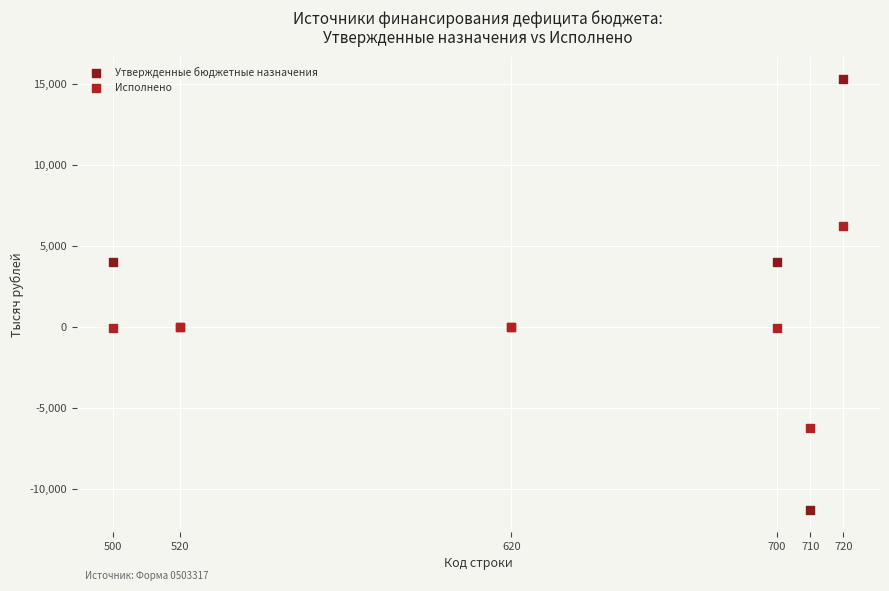

Which series reaches the maximum Y coordinate?

Утвержденные бюджетные назначения